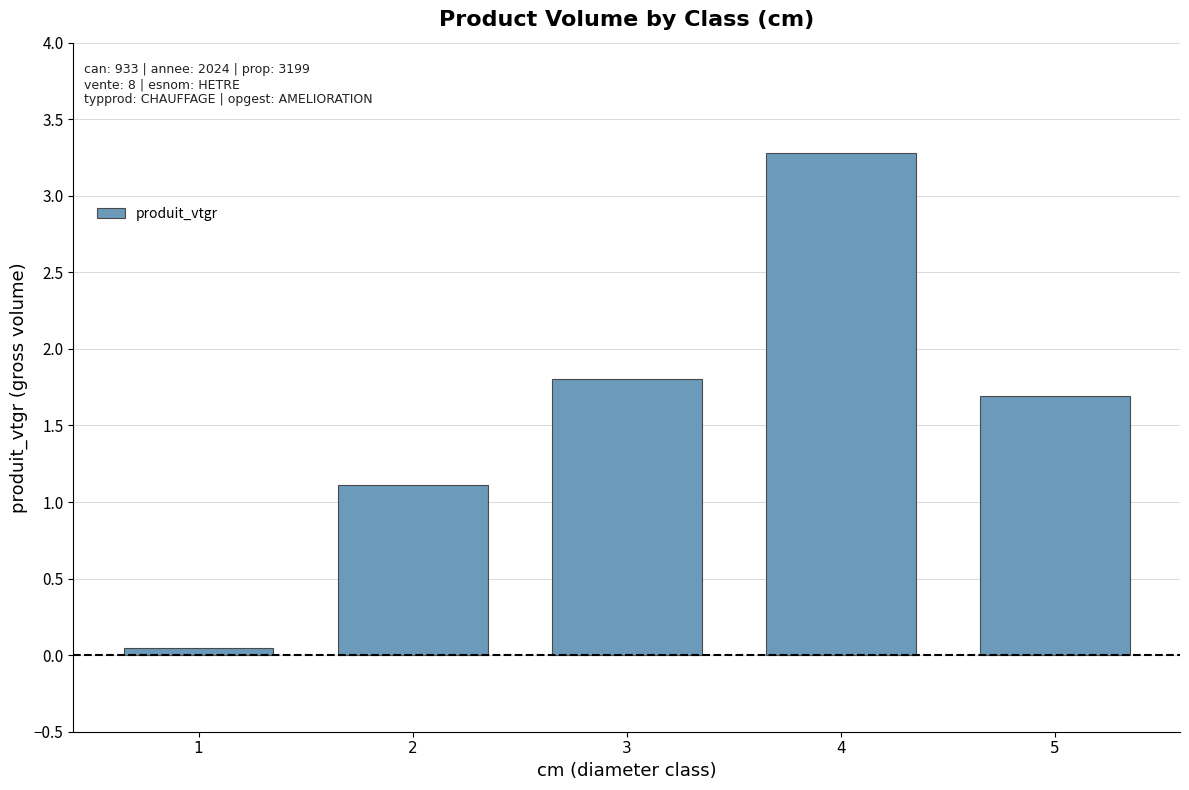

True or false: the data shows 0.7 at 5.

False